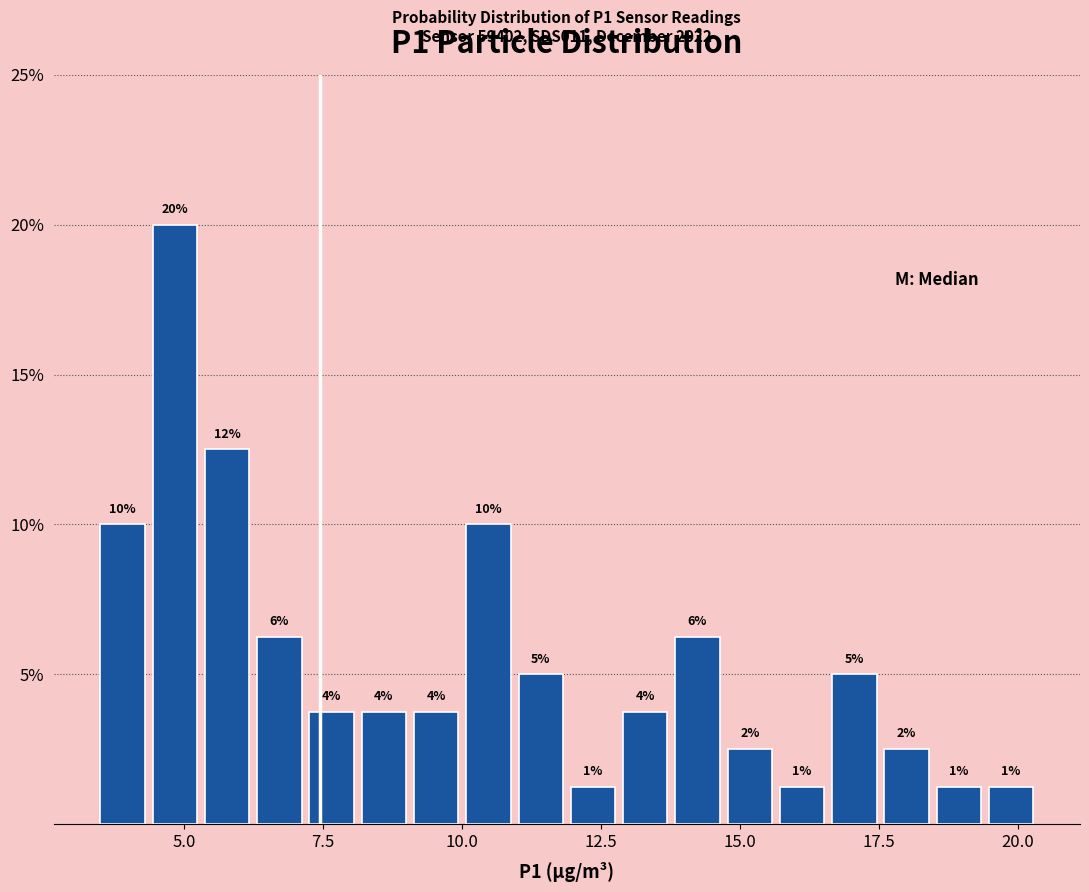

Read against the x-axis, roughly where is the centre of the tallest bar?

5.0